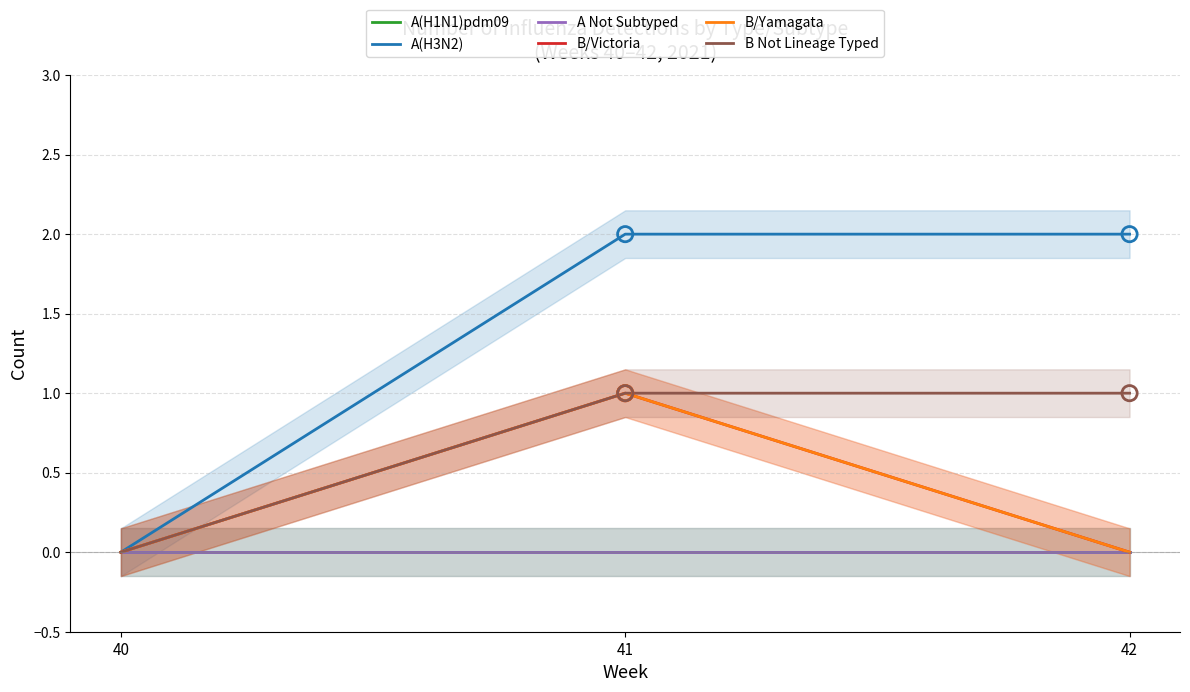

Which series has the largest total across all categories?

A(H3N2)